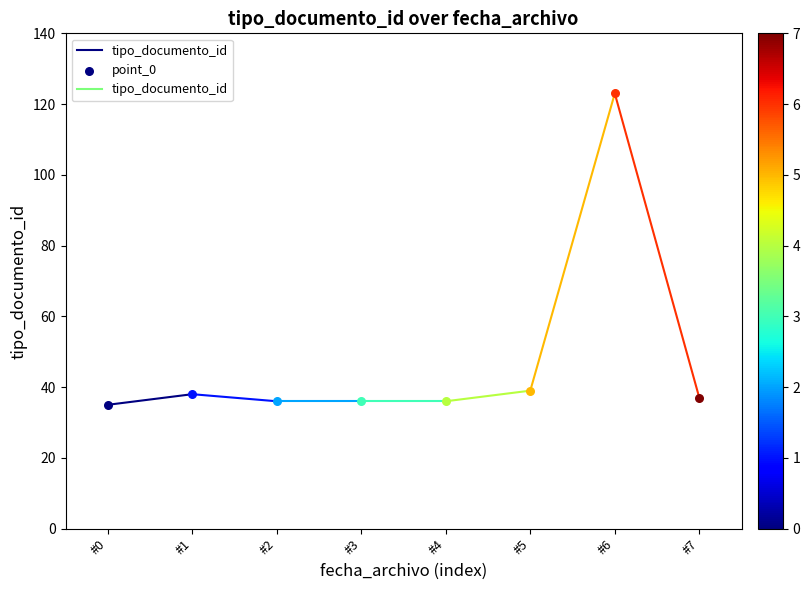

Between #0 and #1, which is larger?

#1